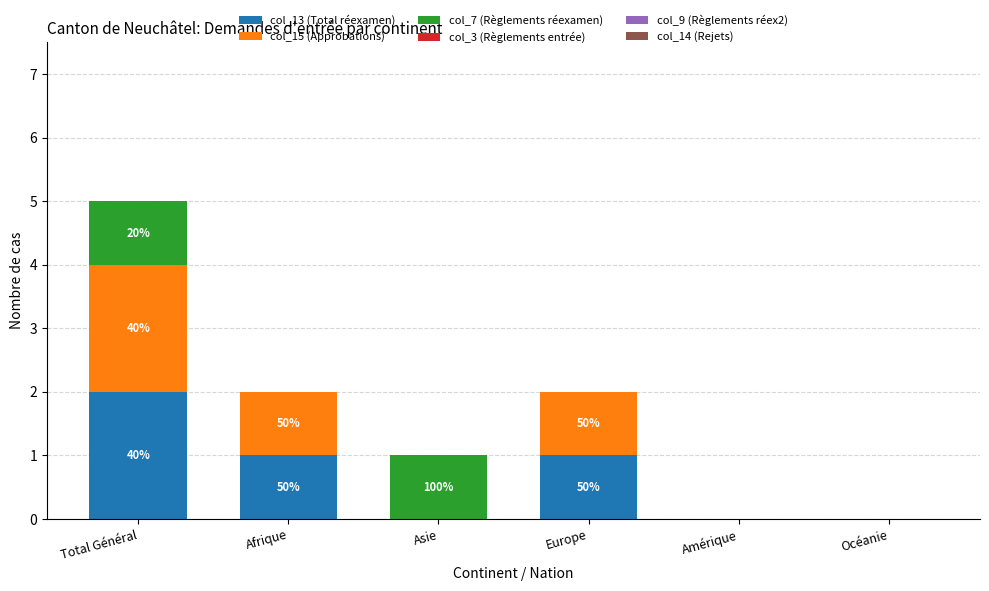

At which category is the sum across all series the highest?

Total Général